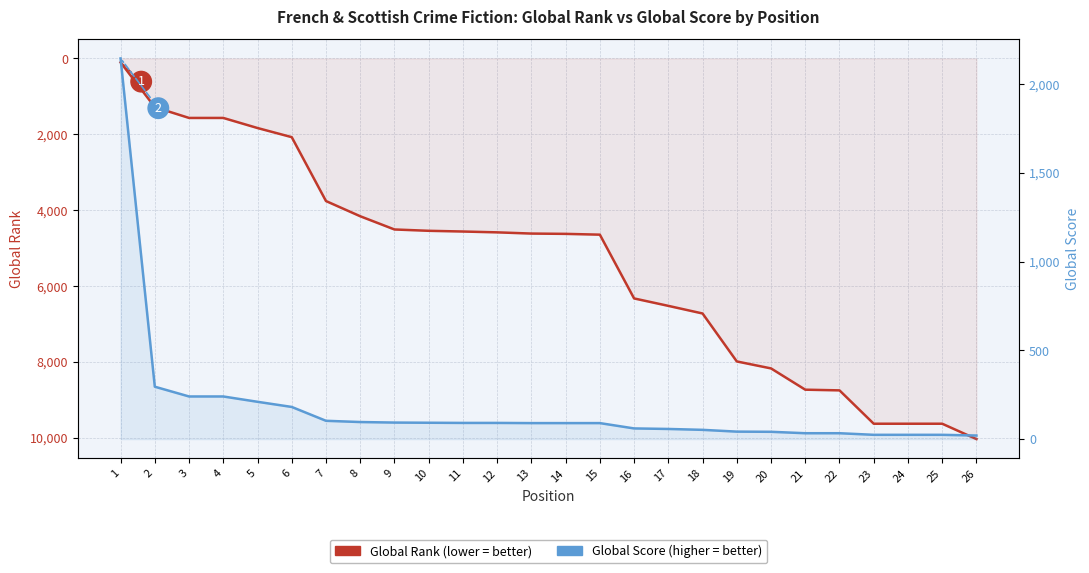

What is the spread (max minus min) of values at 6?

1896